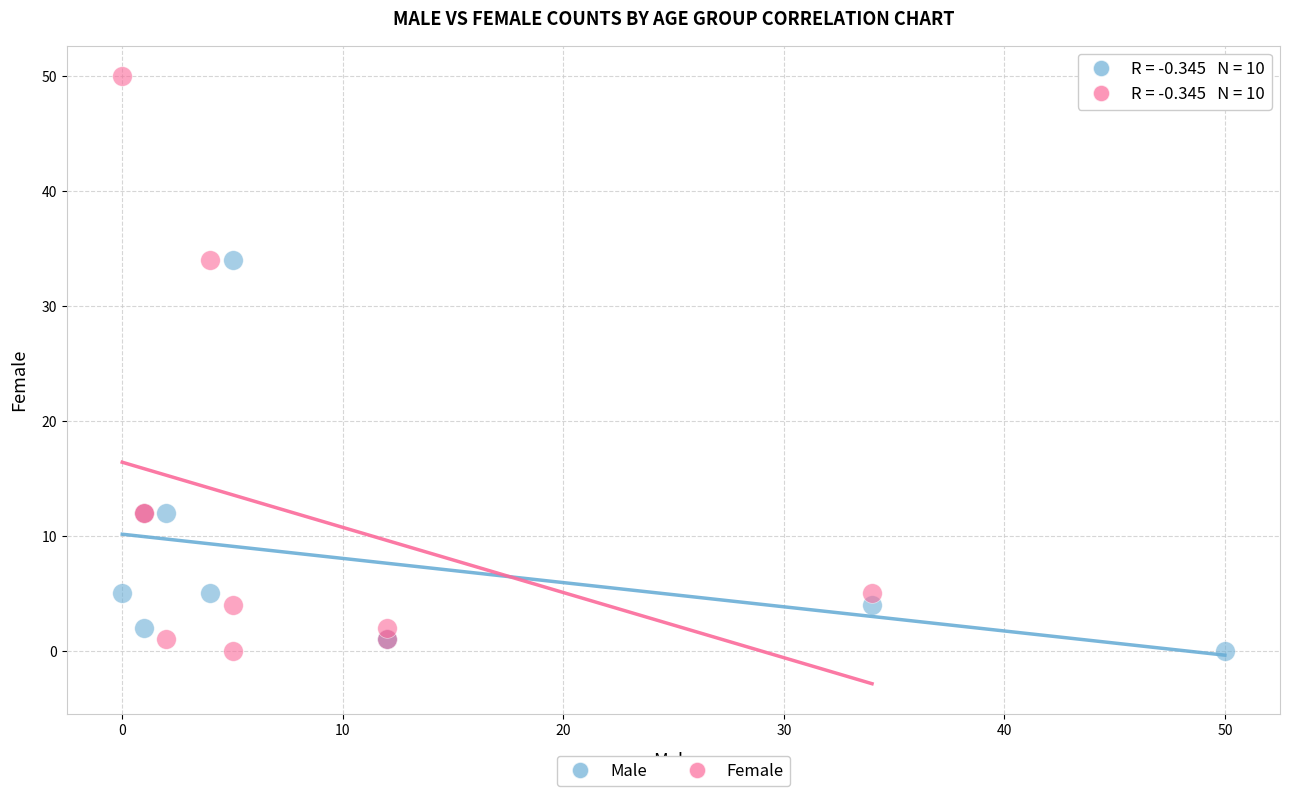

Which series has the widest spread of Y values?

Female